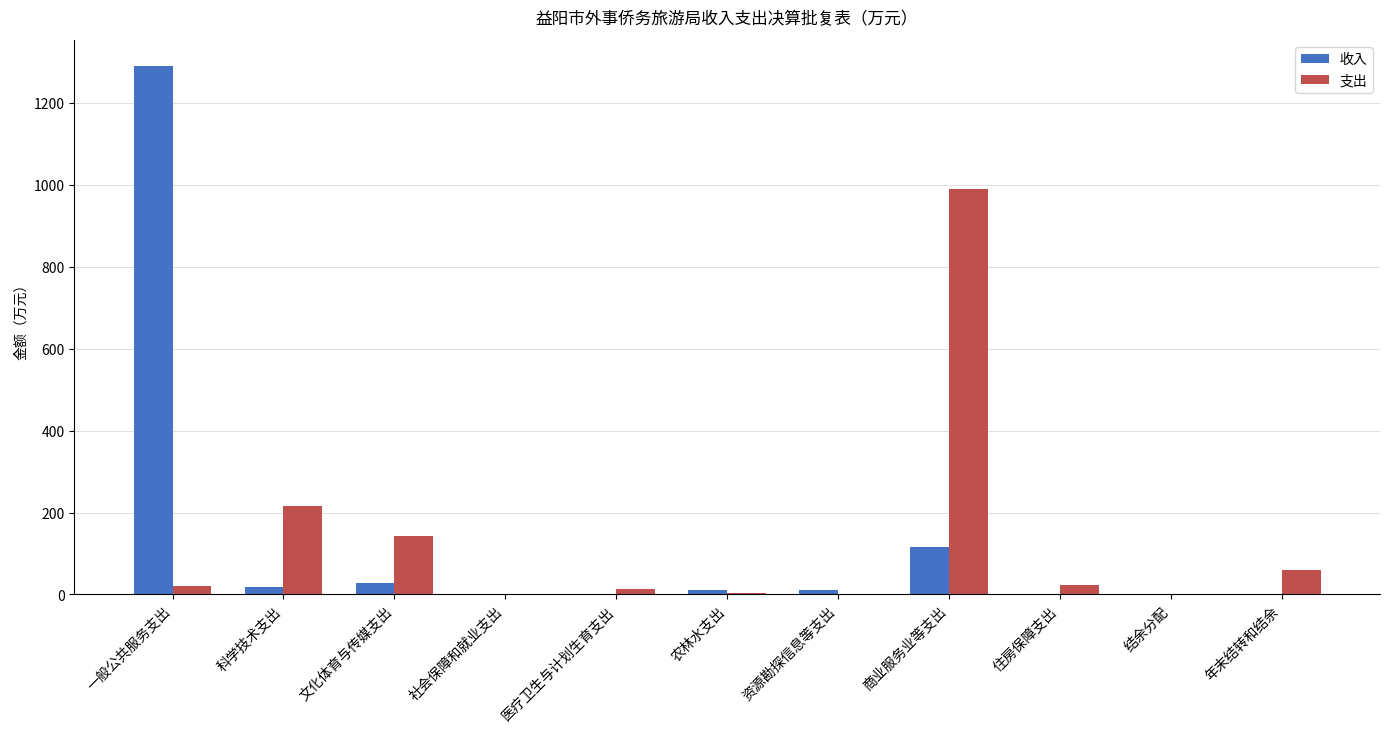

What is the sum of all 收入 values?

1474.5